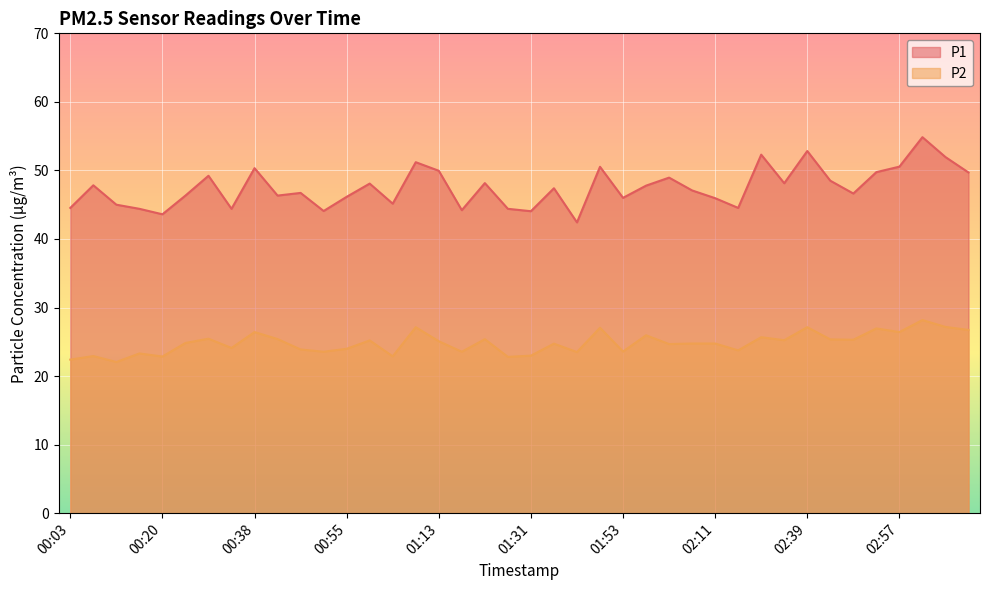

How many values in the P2 series are below 24?

15